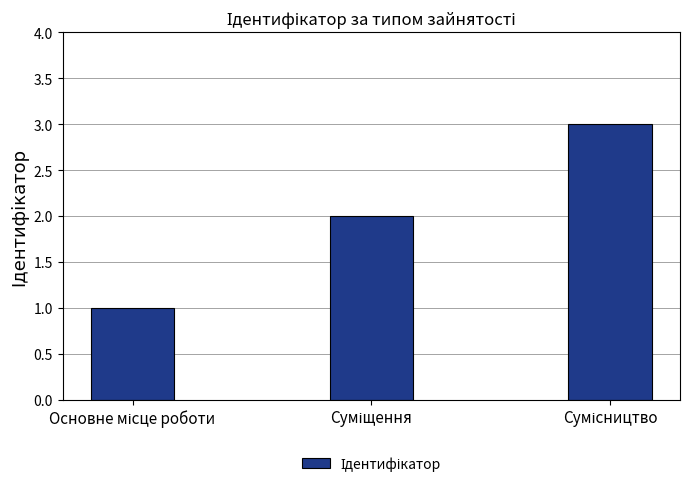

What is the maximum value shown in the chart?

3